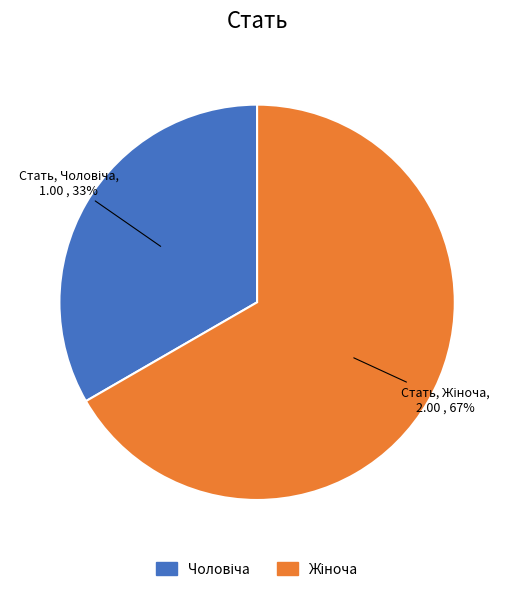

Is there a majority slice in this chart?

Yes